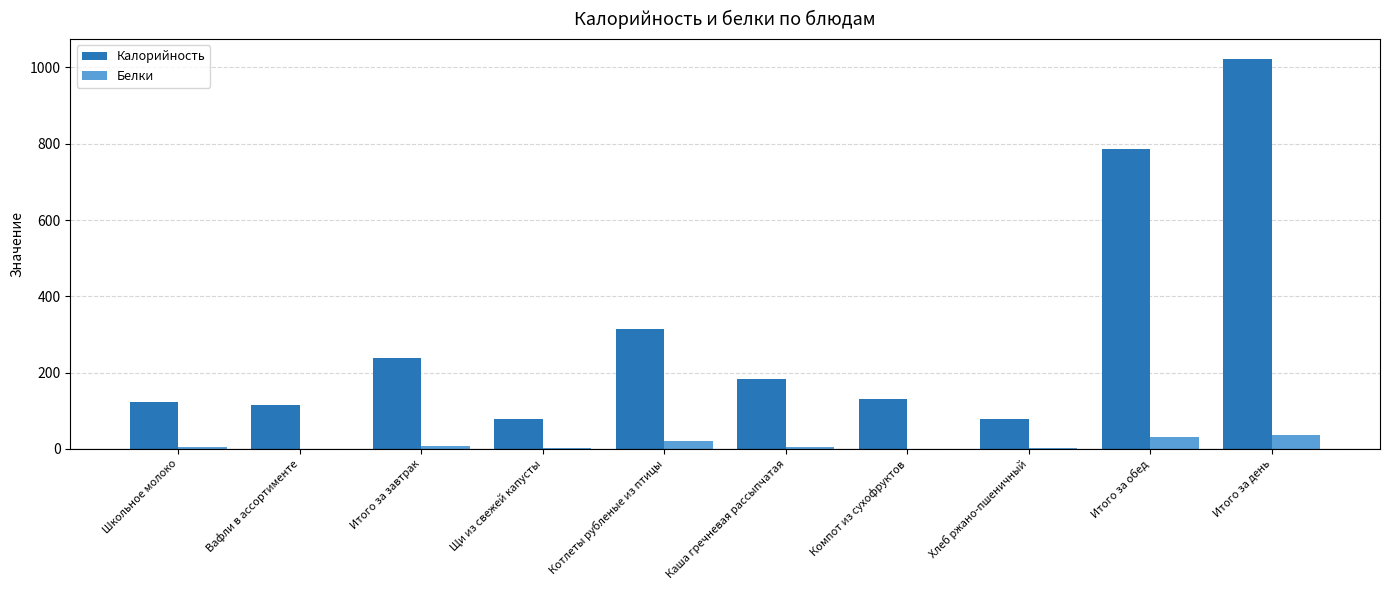

What is the maximum value for Калорийность?

1023